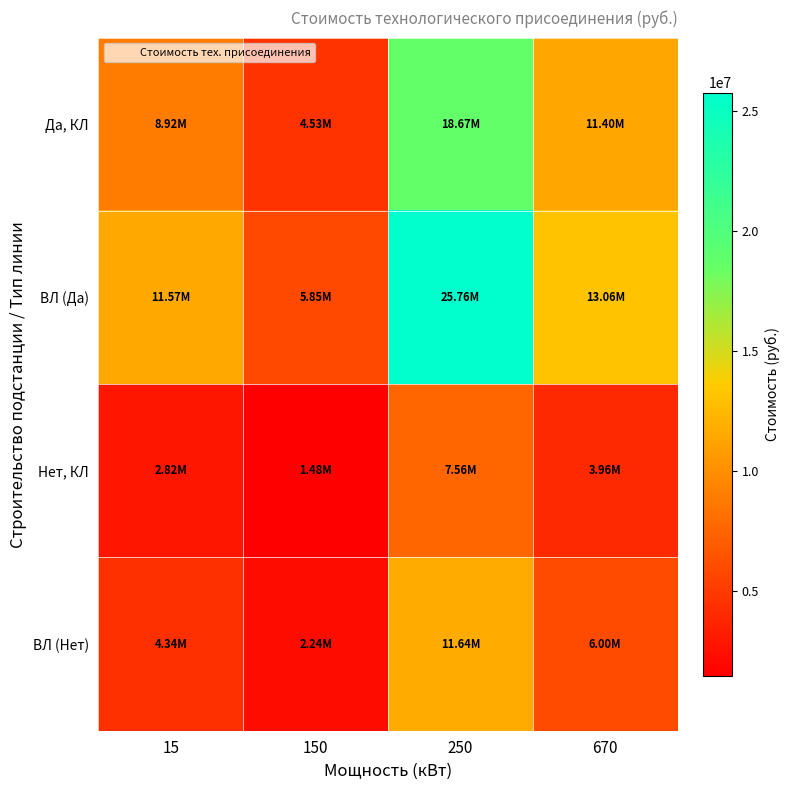

How many series are shown in this chart?

4